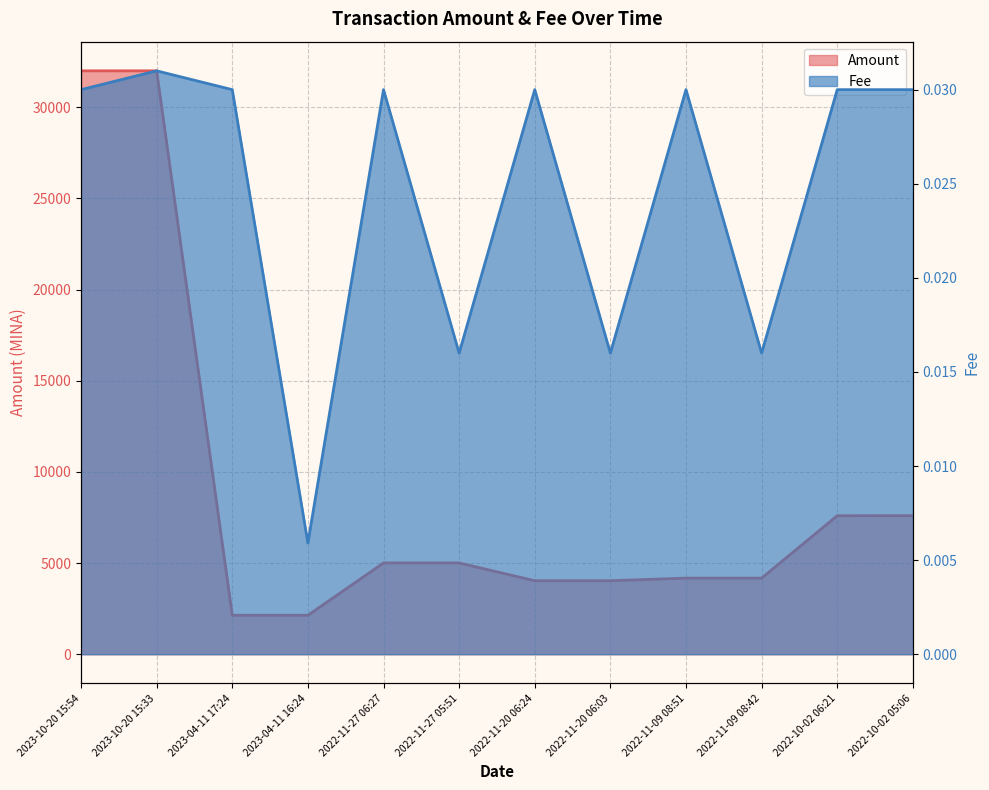

Does the chart display data point markers on the line(s)?

No